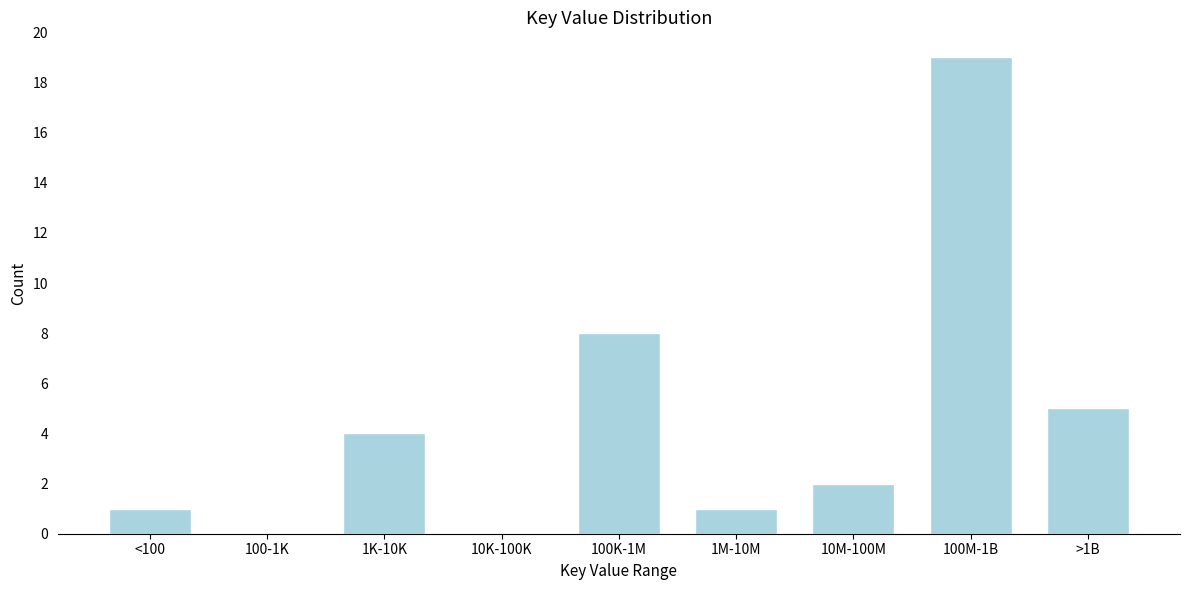

Reading left to right, list all the values displayed in this chart.

<100=1	100-1K=0	1K-10K=4	10K-100K=0	100K-1M=8	1M-10M=1	10M-100M=2	100M-1B=19	>1B=5